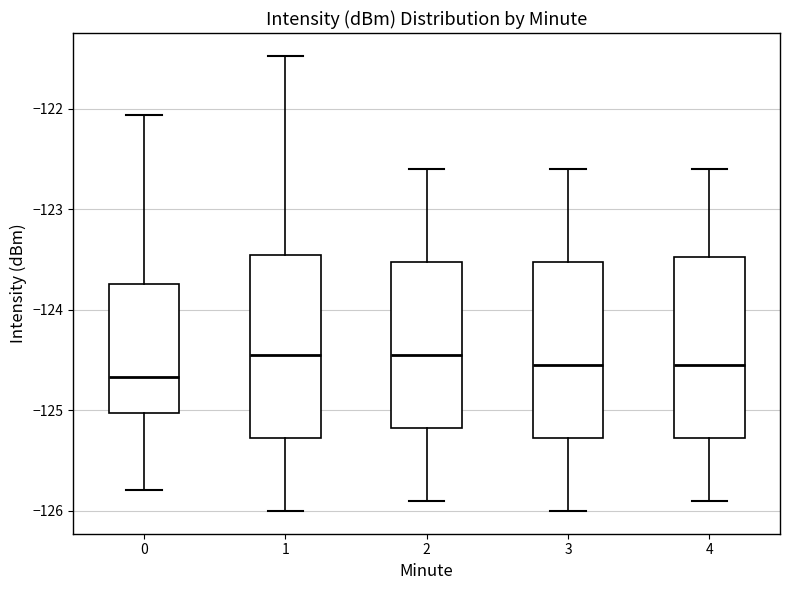

Reading left to right, transcribe this box plot: for each box, give where its median line is, the range the box spans, and where its two whiskers end, as read against the y-axis. The values are not printed on the chart, so give them approximately, as read against the axis.

0: median -124.7, box -125.0 to -123.7, whiskers -125.8 to -122.1
1: median -124.4, box -125.3 to -123.4, whiskers -126.0 to -121.5
2: median -124.4, box -125.2 to -123.5, whiskers -125.9 to -122.6
3: median -124.5, box -125.3 to -123.5, whiskers -126.0 to -122.6
4: median -124.5, box -125.3 to -123.5, whiskers -125.9 to -122.6